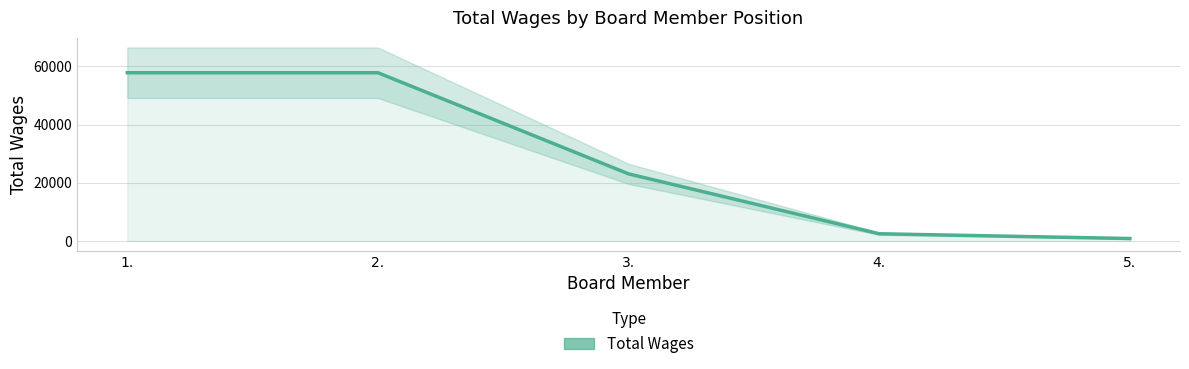

List the labels in order of value, smallest first.

5., 4., 3., 1., 2.